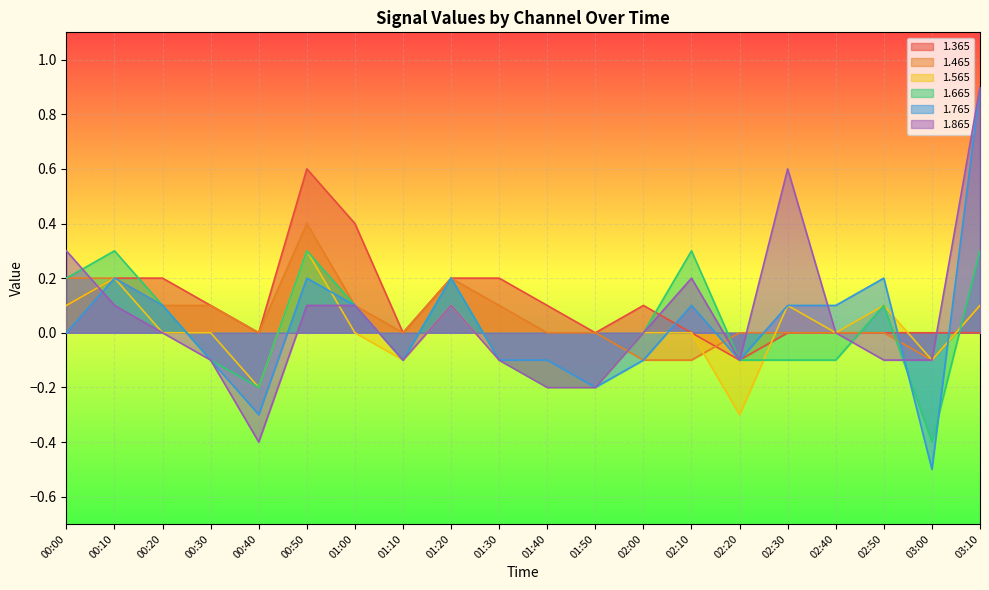

Read the 1.665 value at 00:50.

0.3